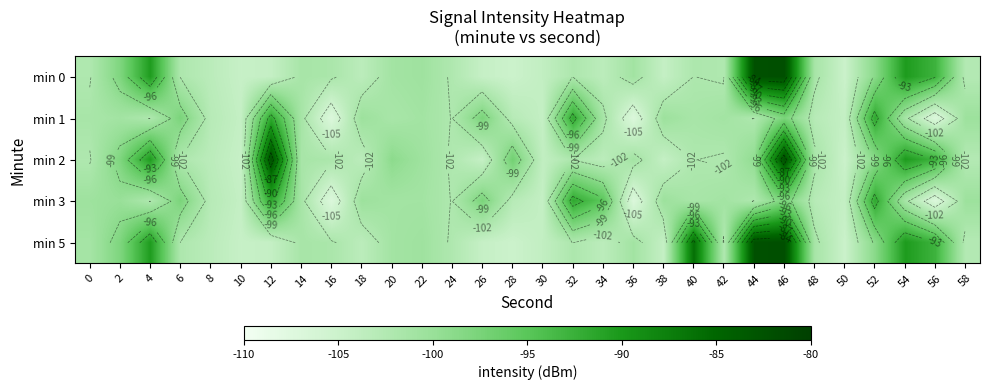

The value of min 0 at 12 is -176.9. True or false?

False